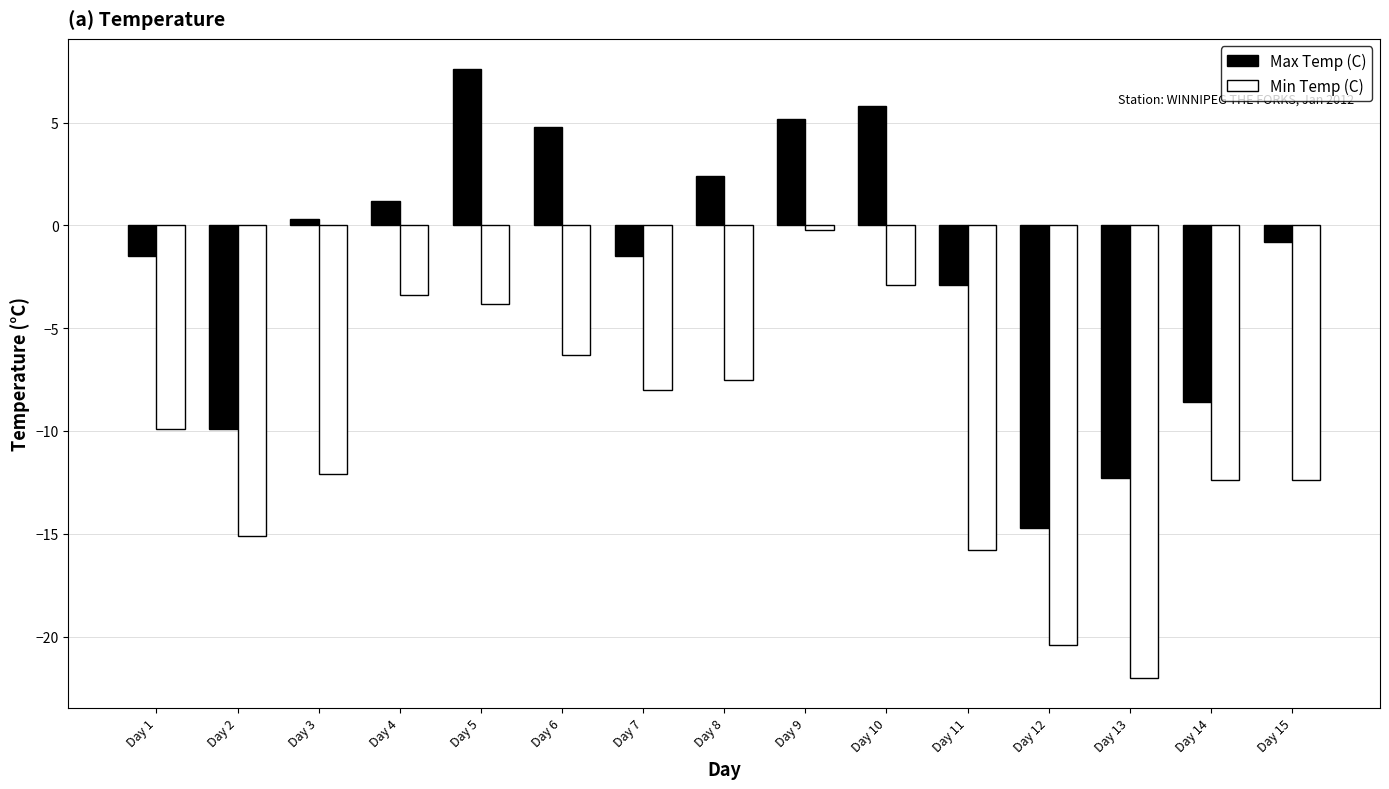

How many values in Max Temp (C) are below zero?

8